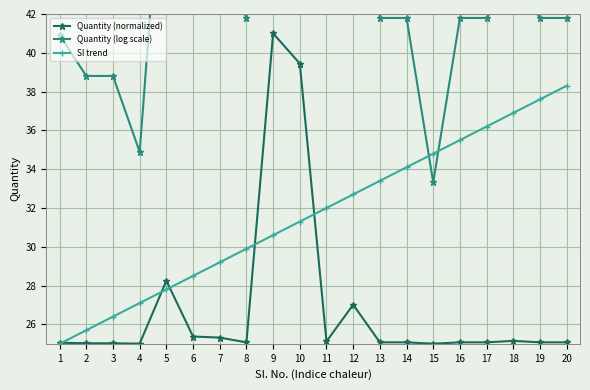

Reading right to left, extract all data points from this chart.

Quantity (normalized): 25.1	25.1	25.2	25.1	25.1	25.0	25.1	25.1	27.0	25.1	39.4	41.0	25.1	25.3	25.4	28.3	25.0	25.0	25.0	25.1
Quantity (log scale): 41.8	41.8	43.9	41.8	41.8	33.3	41.8	41.8	51.6	43.2	57.5	57.9	41.8	46.1	46.6	53.1	34.9	38.8	38.8	40.9
SI trend: 38.3	37.6	36.9	36.2	35.5	34.8	34.1	33.4	32.7	32.0	31.3	30.6	29.9	29.2	28.5	27.8	27.1	26.4	25.7	25.0